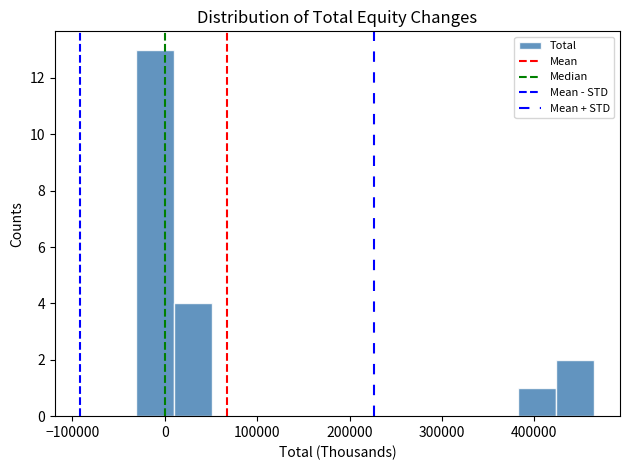

Reading left to right, transcribe this chart: for each bar, give the range it covers on the x-axis and its height. Neither the bar edges nor the heights are printed on the chart, so give them approximately, as read against the axes.

-30000 to 10000: 13
10000 to 50000: 4
50000 to 90000: 0
90000 to 130000: 0
130000 to 180000: 0
180000 to 220000: 0
220000 to 260000: 0
260000 to 300000: 0
300000 to 340000: 0
340000 to 380000: 0
380000 to 420000: 1
420000 to 460000: 2